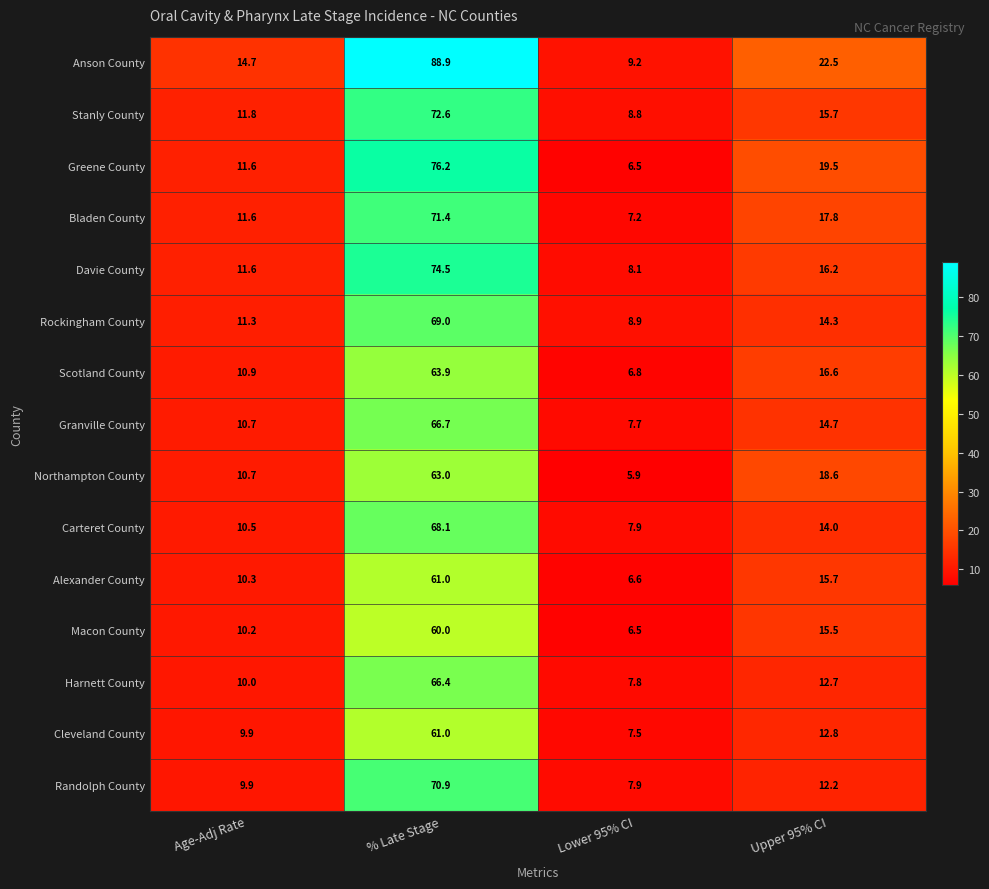

The Macon County series shows 10.8 at Lower 95% CI. True or false?

False